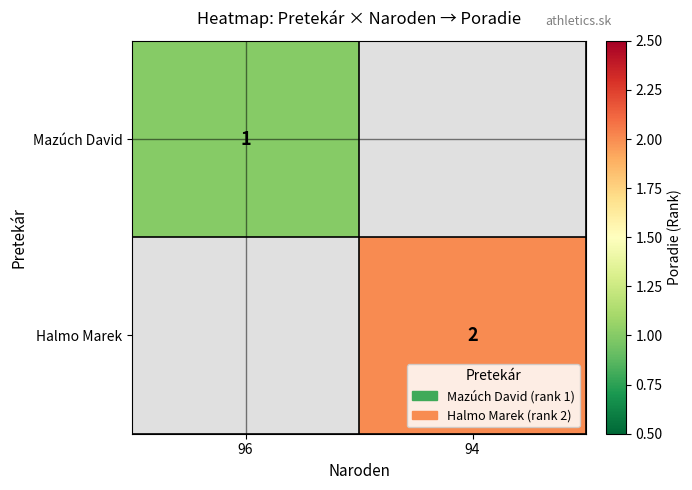

The Mazúch David series shows 2 at 96. True or false?

False